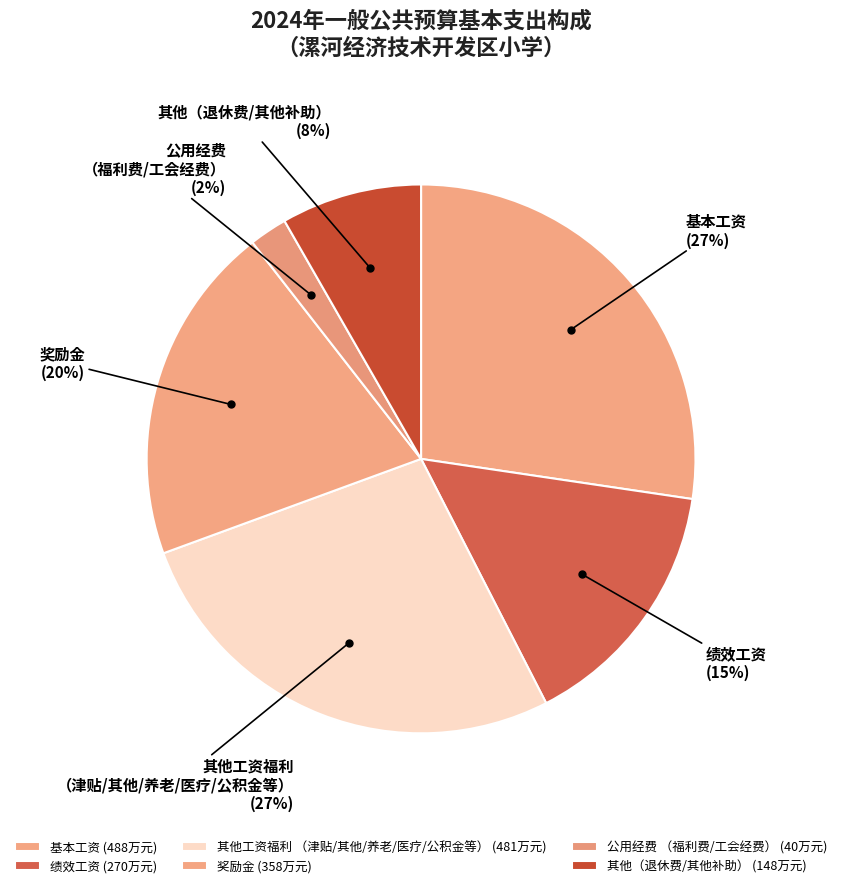

To the nearest percent, what portion does 绩效工资 represent?

15%